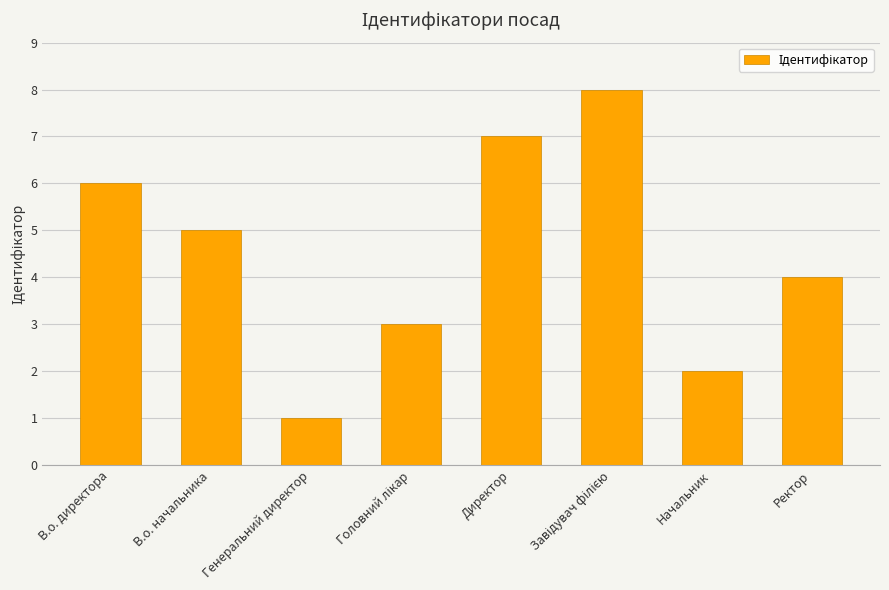

What is the sum of all values?

36